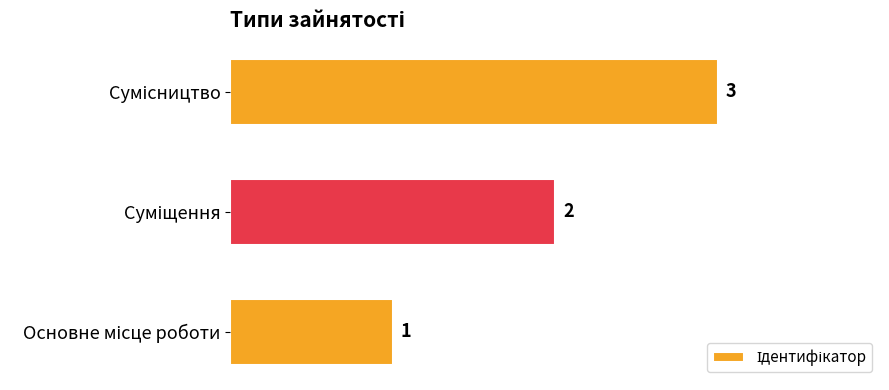

How many data points are less than 2?

1